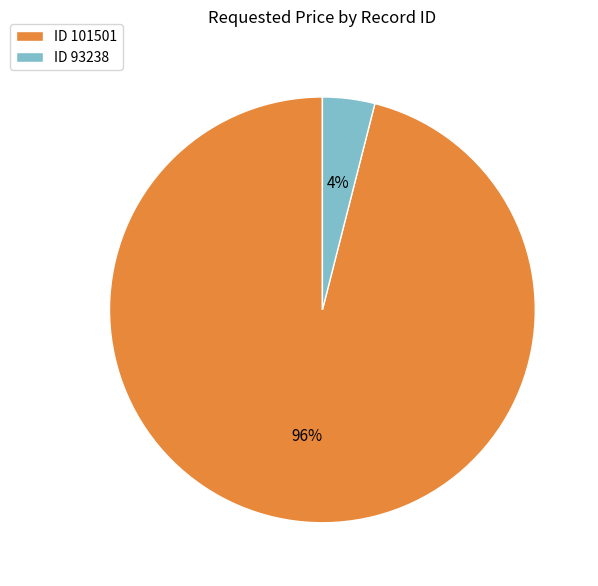

Count the number of slices in the pie.

2